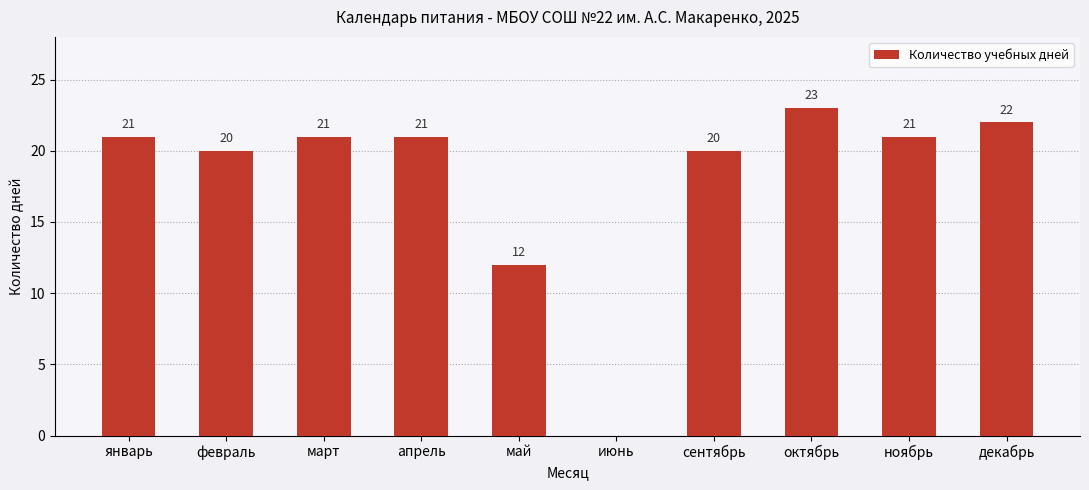

Reading left to right, transcribe all the data shown in this chart.

21	20	21	21	12	0	20	23	21	22